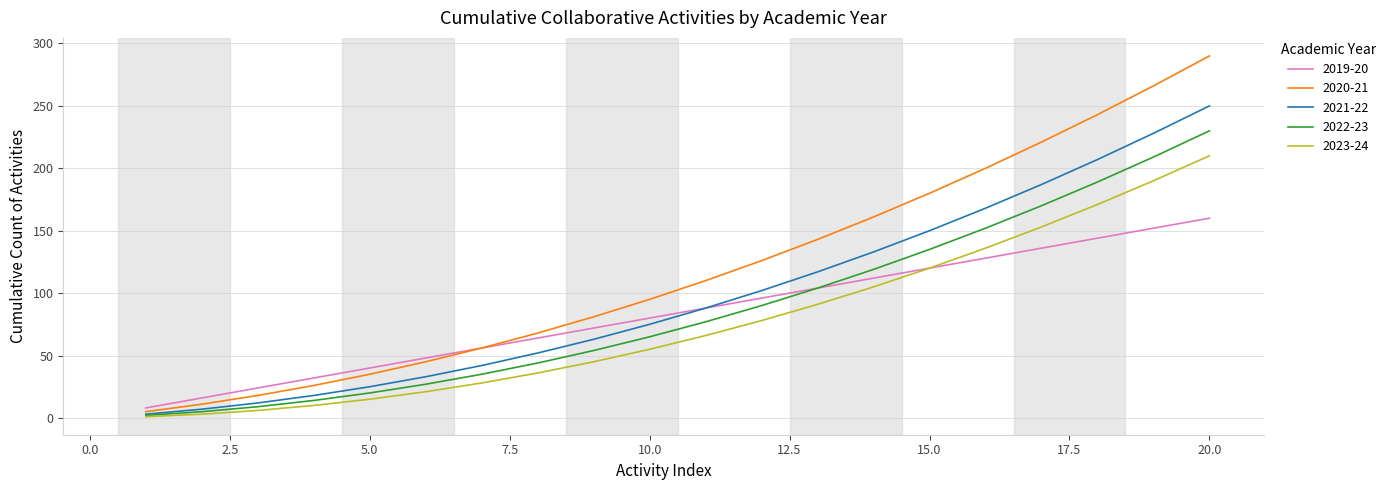

Which series has the largest total across all categories?

2020-21